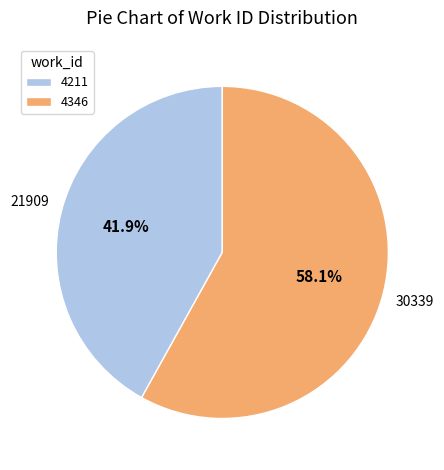

To the nearest percent, what portion does 4346 represent?

58%